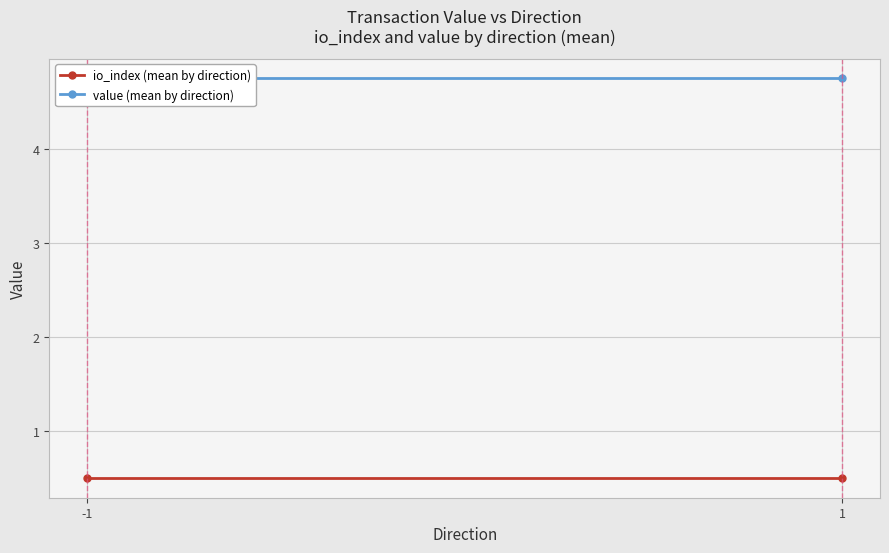

Is this an area chart (filled region under the line)?

No